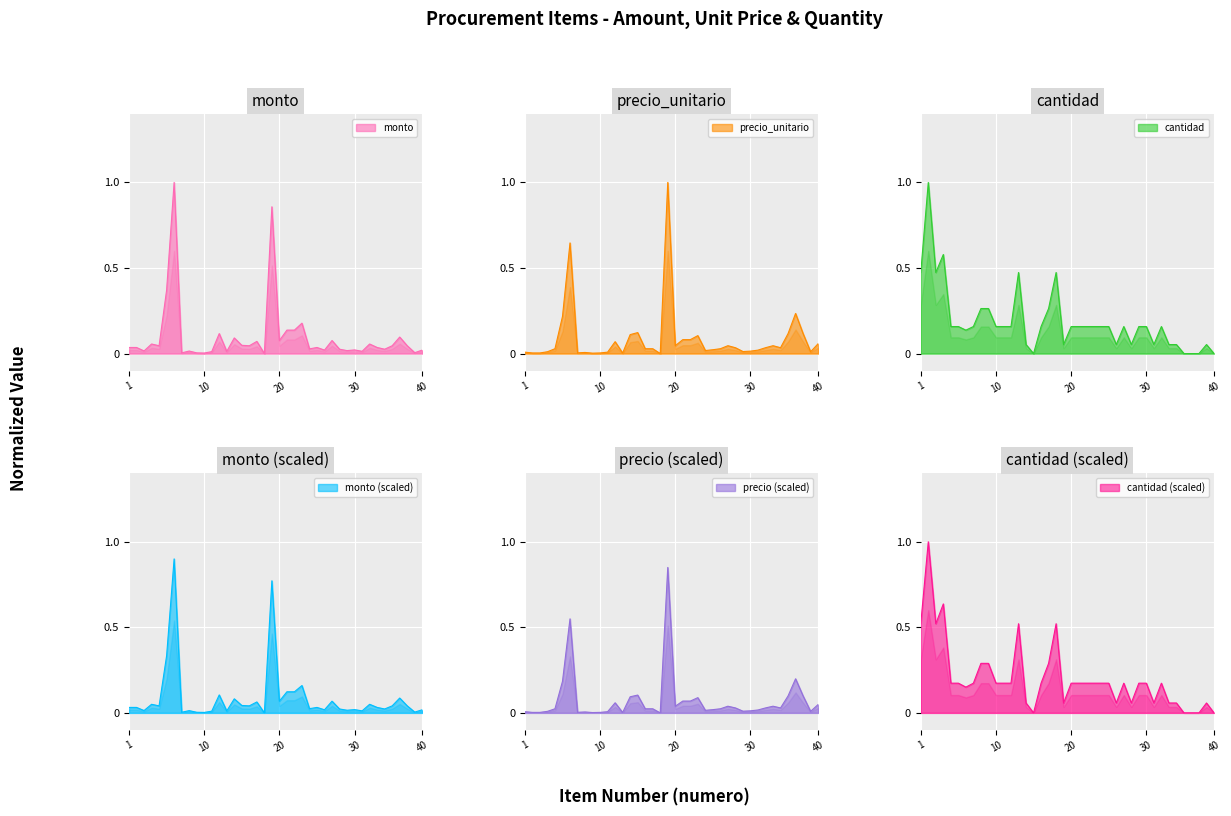

The value of monto at 10 is 0.0. True or false?

True